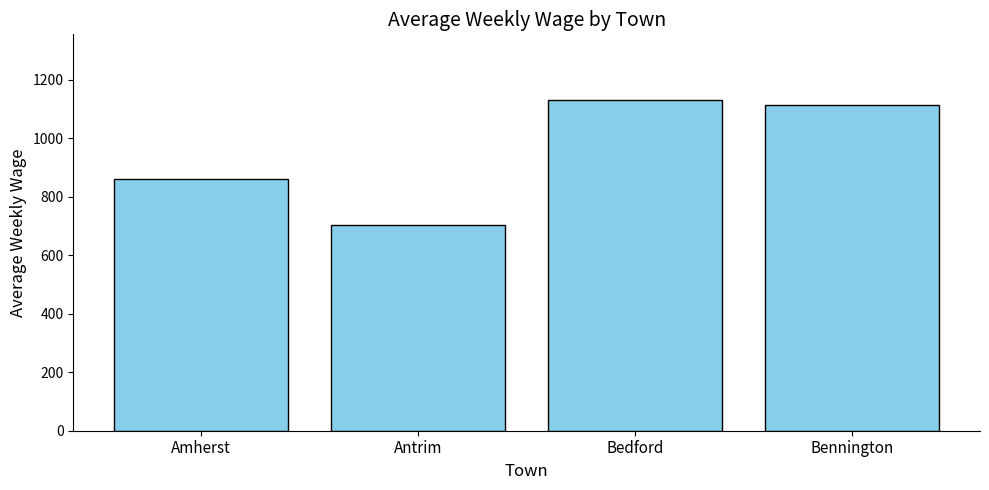

How many data points are less than 1112?

2